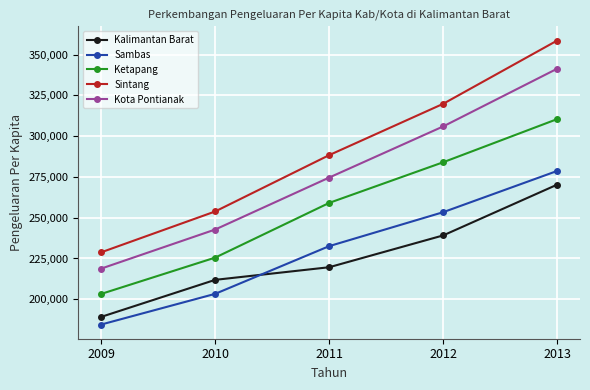

Reading left to right, transcribe all the data shown in this chart.

Kalimantan Barat: 189184	211902	219636	239162	270306
Sambas: 184496	203325	232581	253410	278704
Ketapang: 203276	225545	259100	284036	310504
Sintang: 228791	253855	288409	319886	358693
Kota Pontianak: 218802	242772	274647	306017	341422